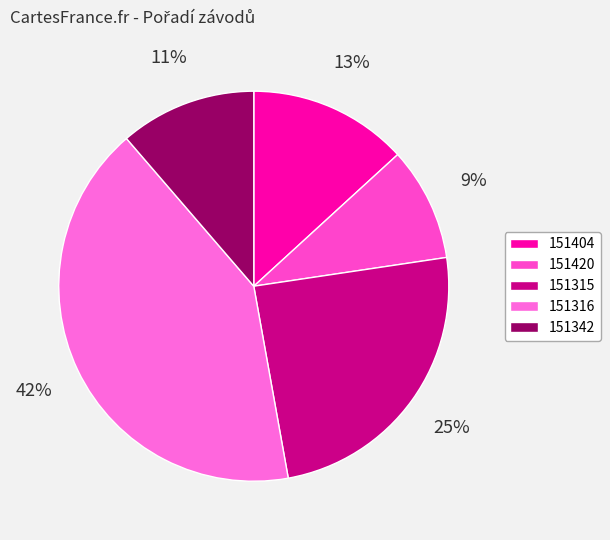

Do 151315 and 151342 together represent more than half of the pie?

No